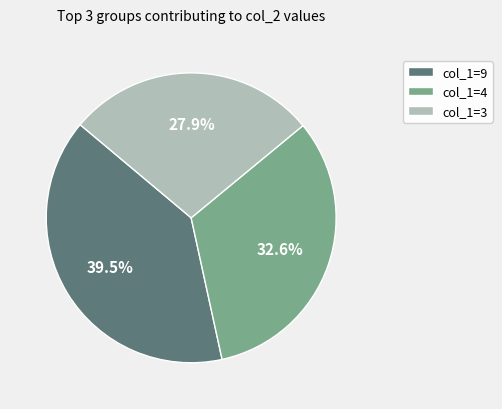

What percentage do col_1=9 and col_1=4 together represent?

72.1%